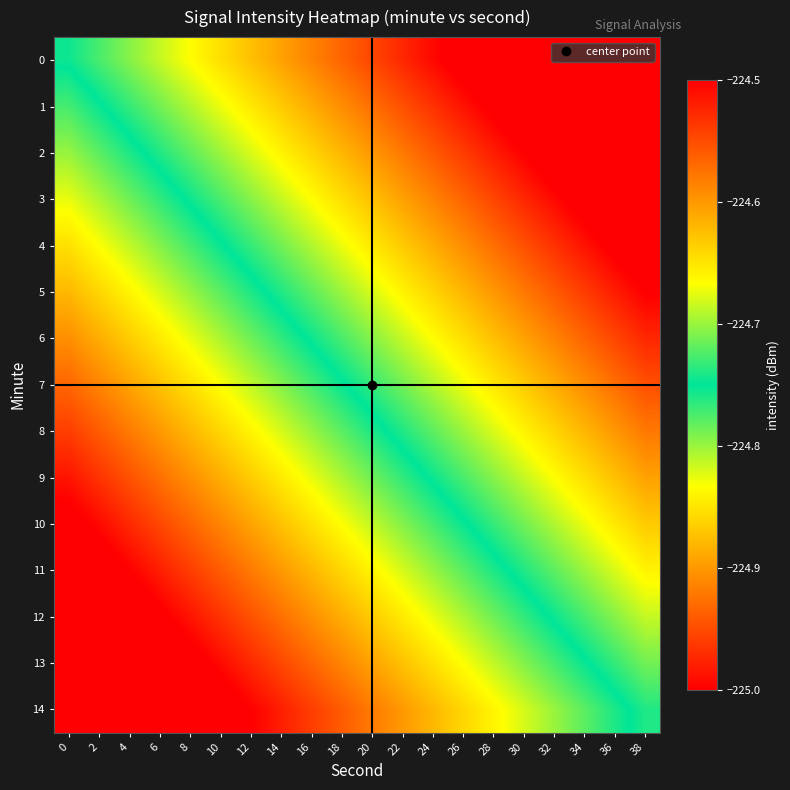

How many data points does each series have?

20